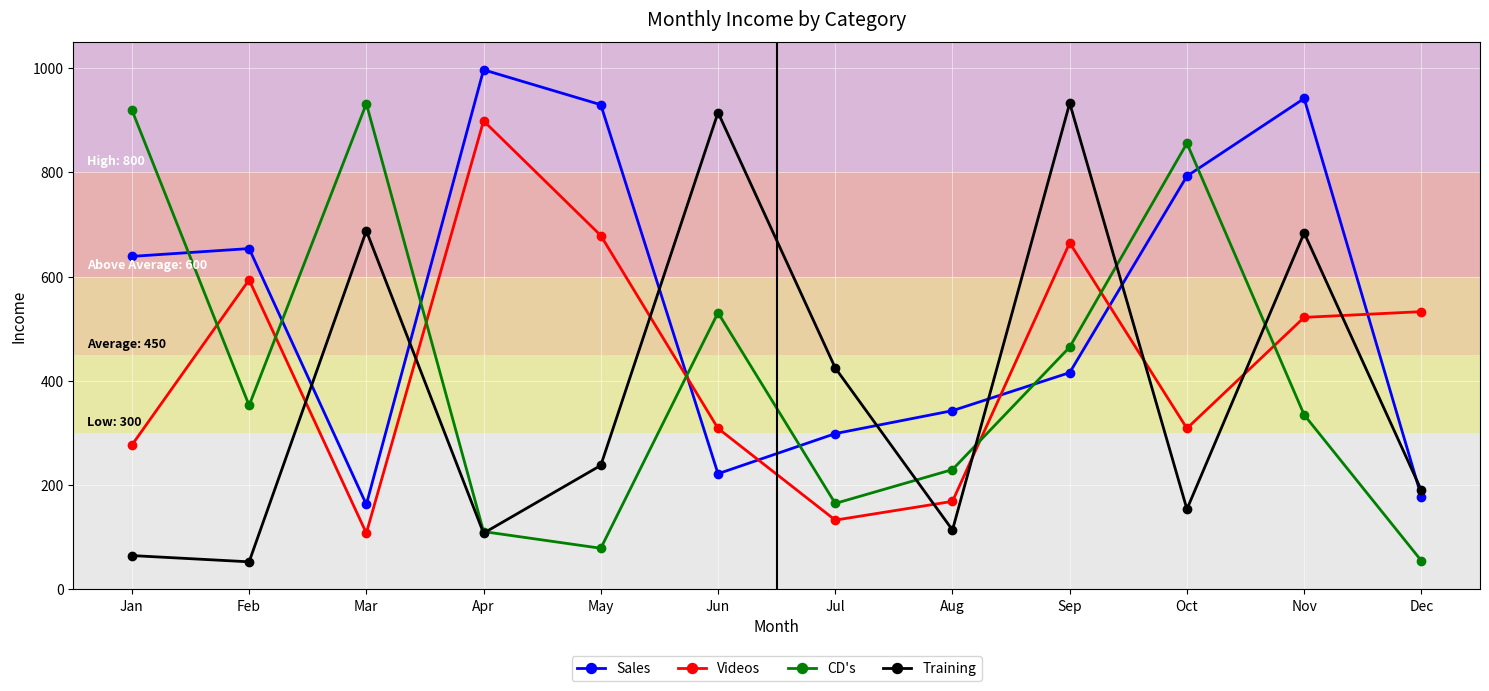

At which category does CD's reach its first local peak?

Mar